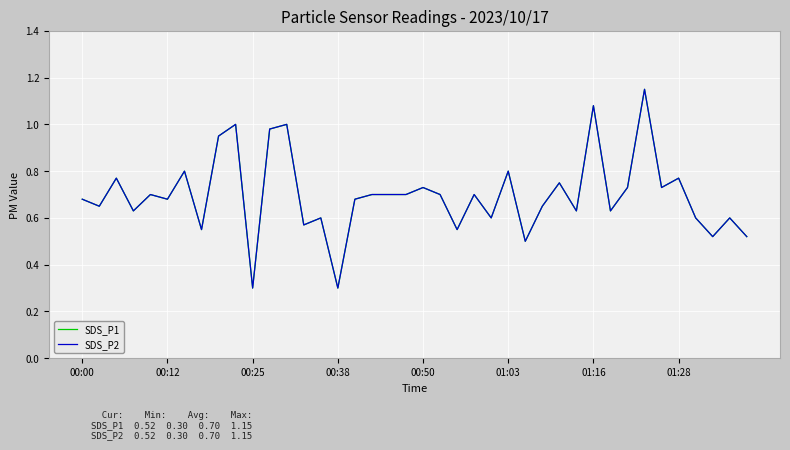

Does the chart display data point markers on the line(s)?

No